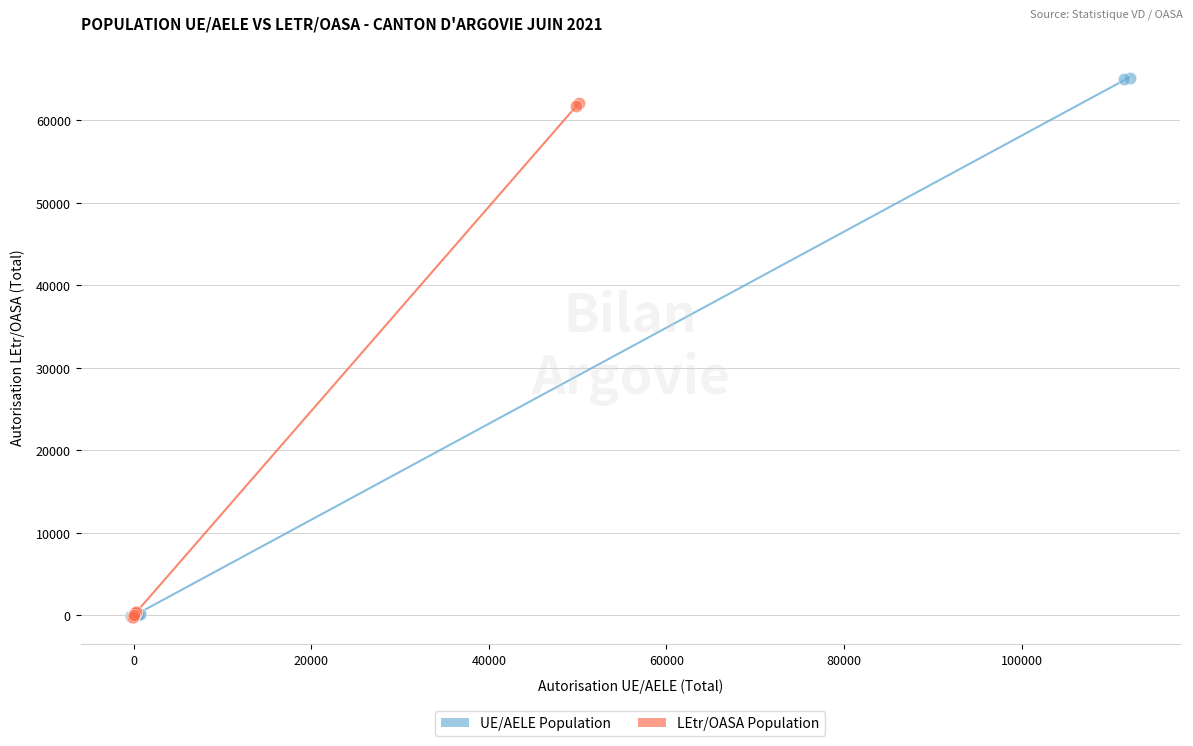

Which series contains the highest Y value?

UE/AELE Population